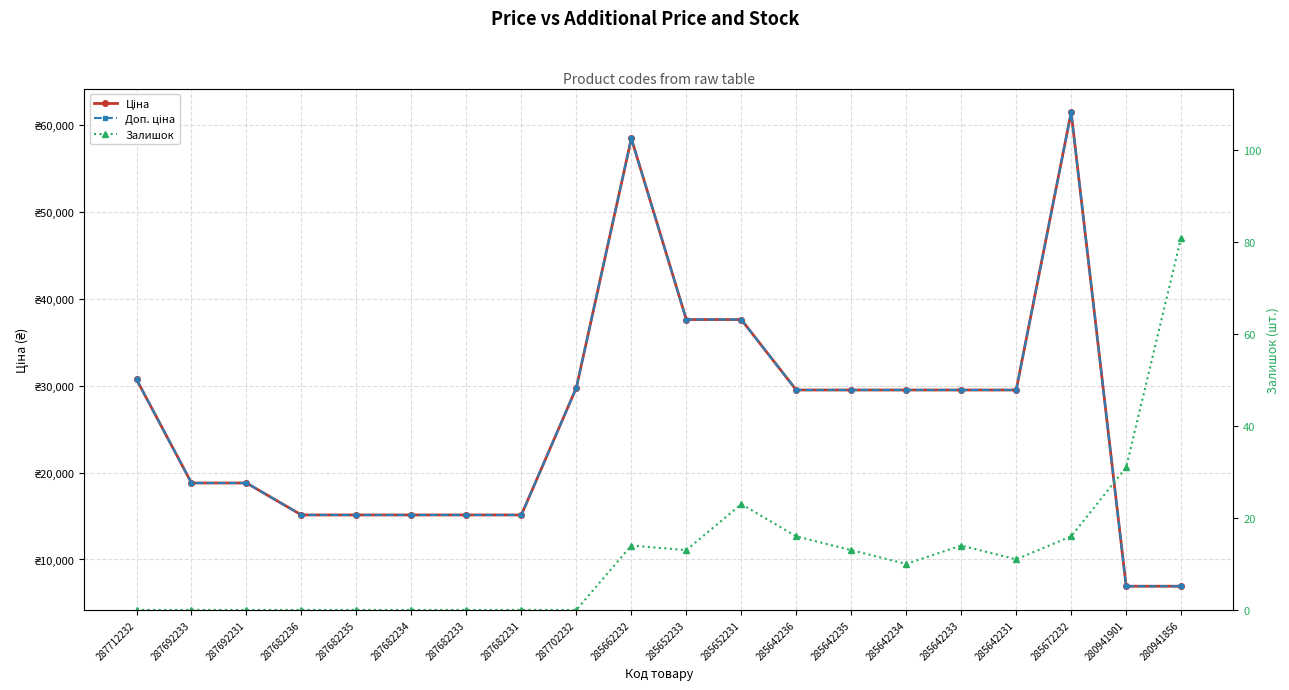

Is it true that Доп. ціна equals 6925.7 at 280941901?

True